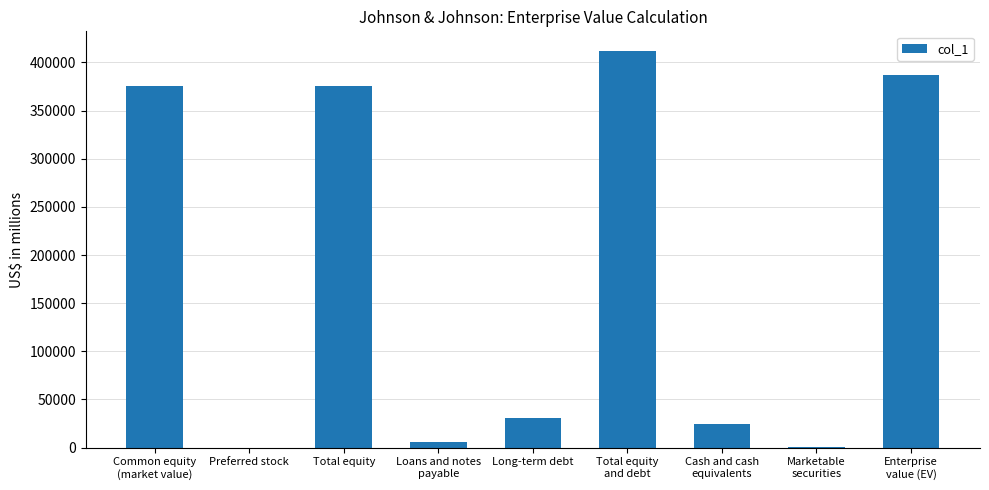

Are the bars horizontal?

No